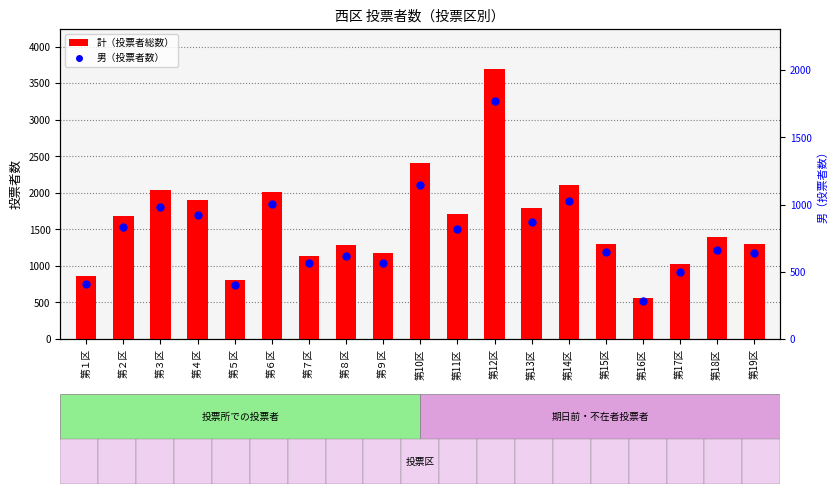

Which series has the largest total across all categories?

計（投票者総数）